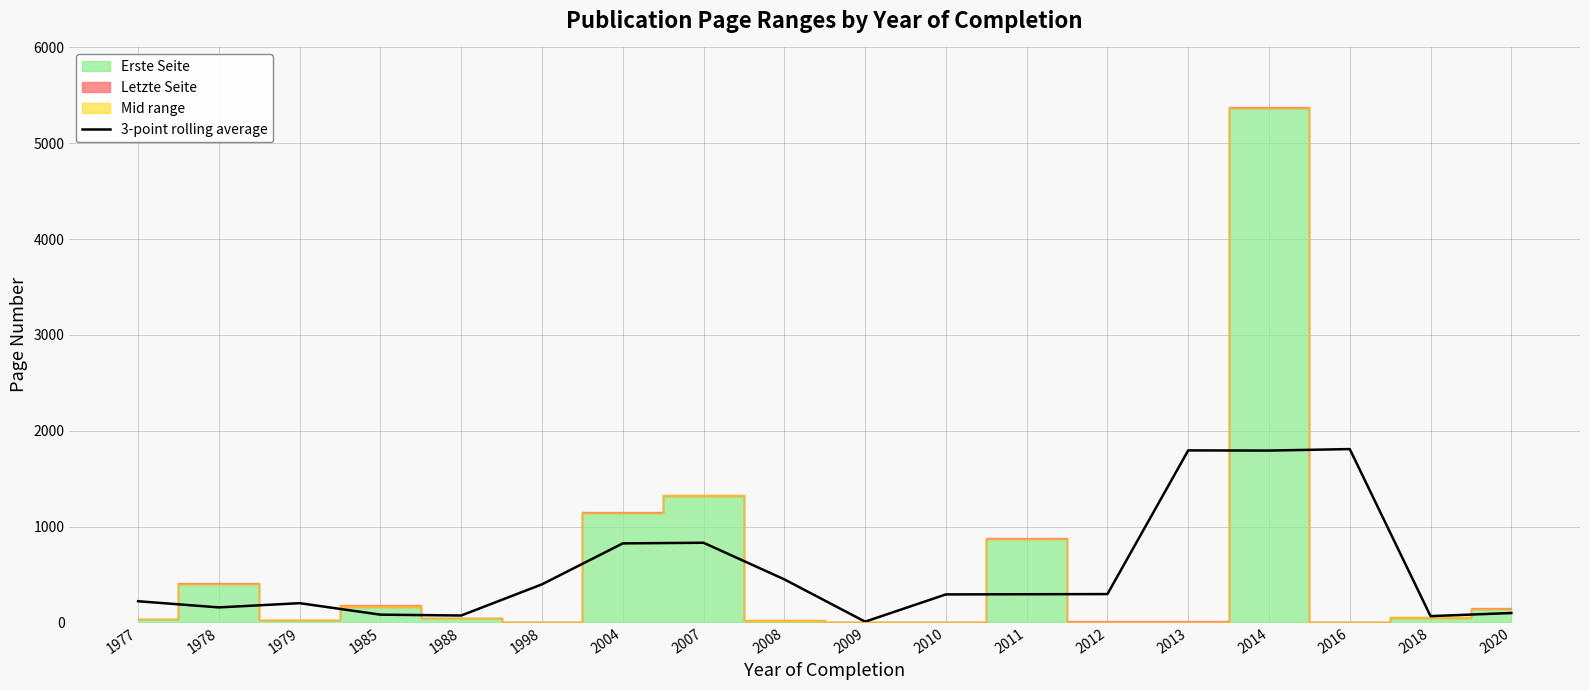

What is the difference between the second highest and second lowest values?

1729.7